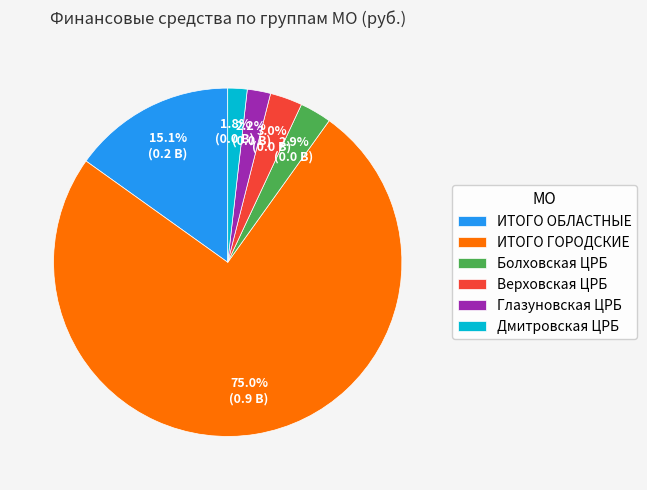

What portion of the pie excludes Верховская ЦРБ?

97.0%